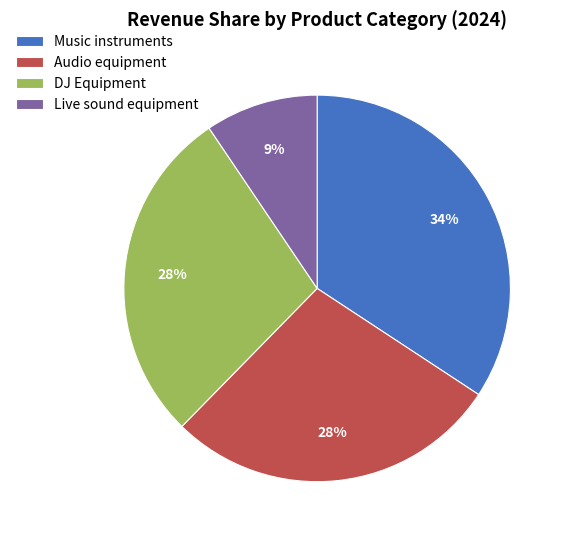

To the nearest percent, what is the difference between the largest and smallest slice percentages?

25%